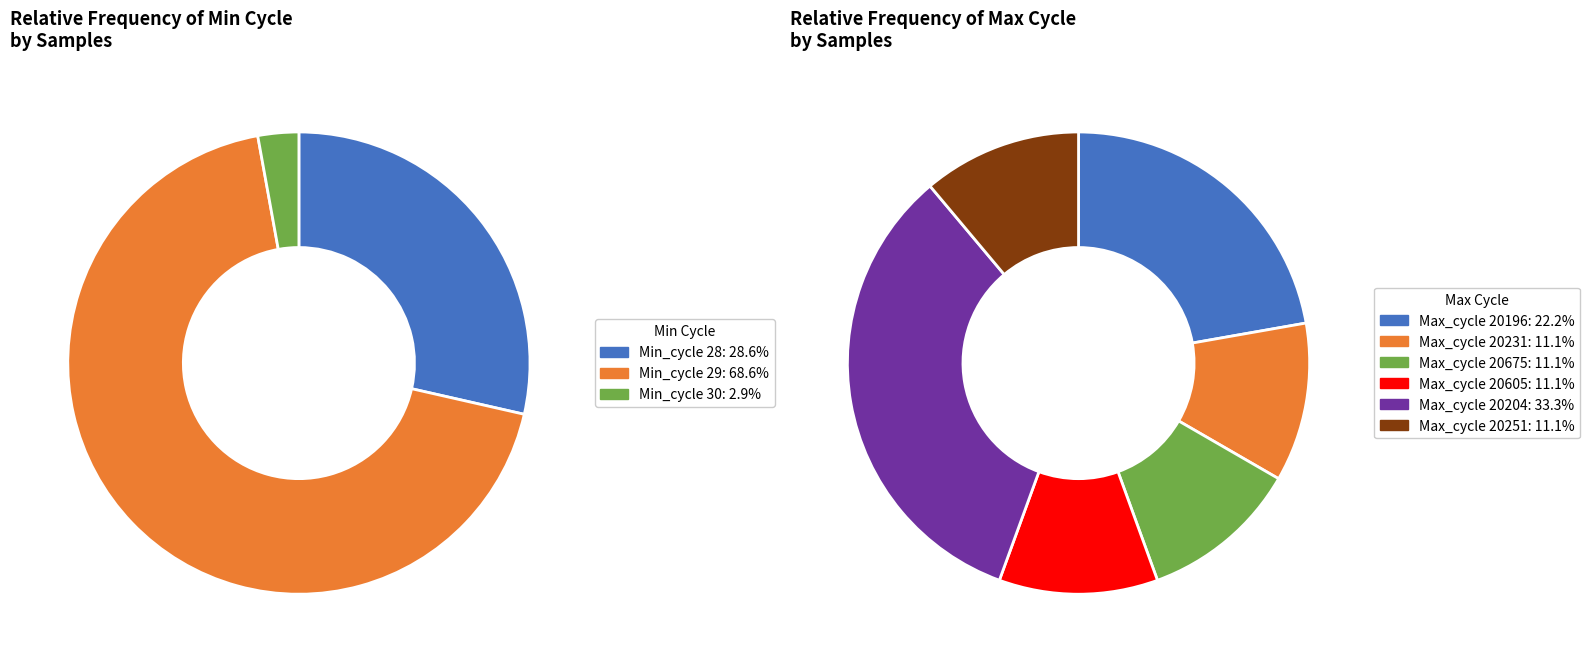

How many segments does this pie chart have?

6